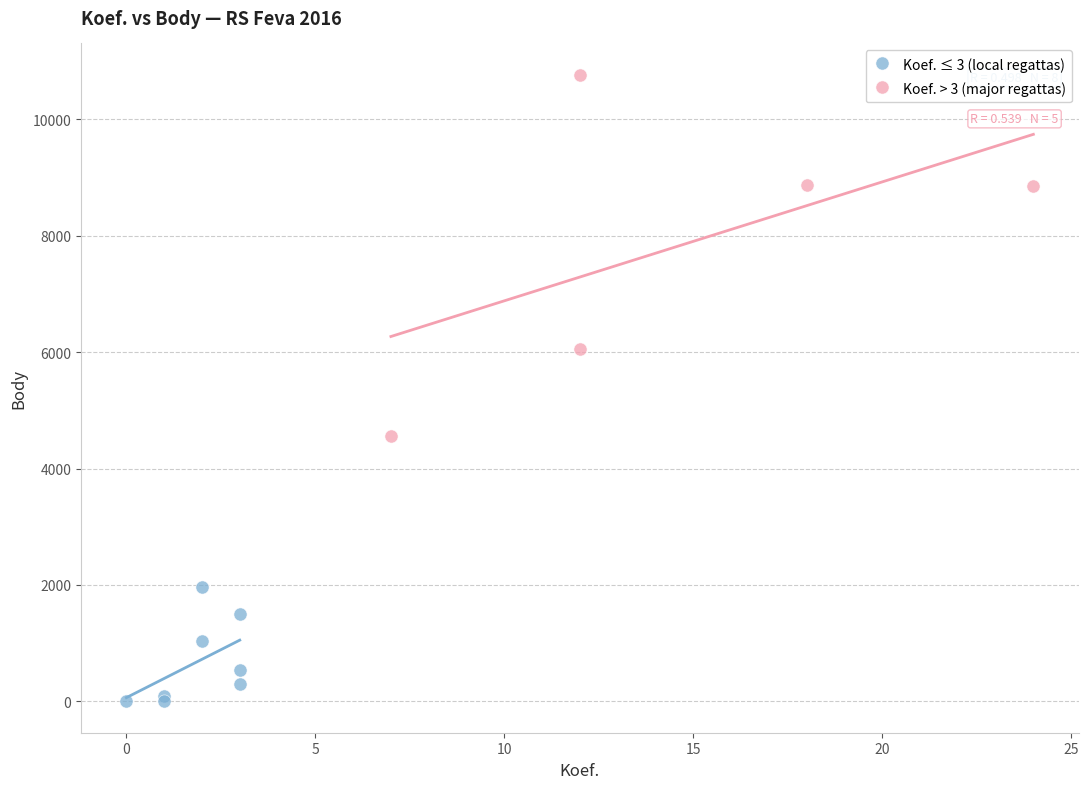

What are all the series names shown in the legend?

Koef. ≤ 3 (local regattas), Koef. > 3 (major regattas)